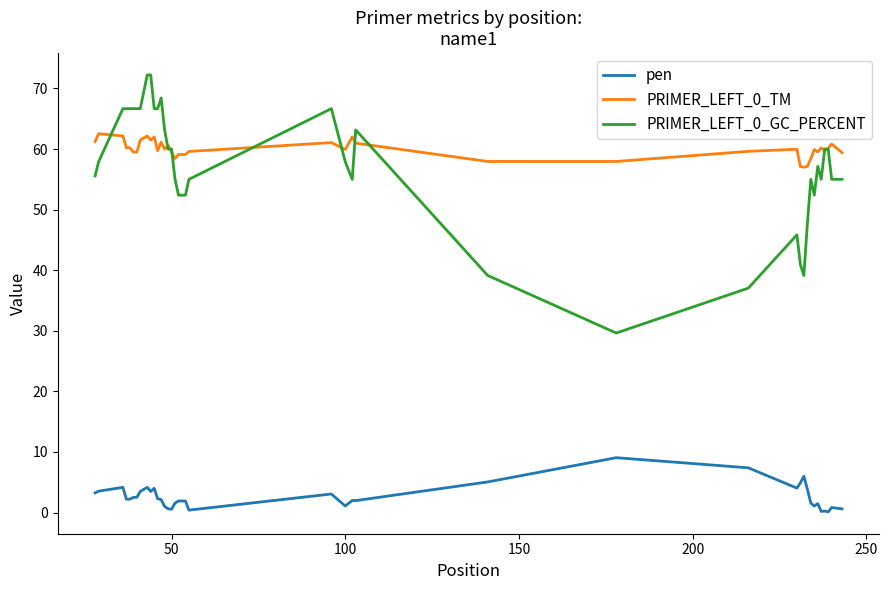

True or false: pen and PRIMER_LEFT_0_GC_PERCENT intersect in this chart.

False